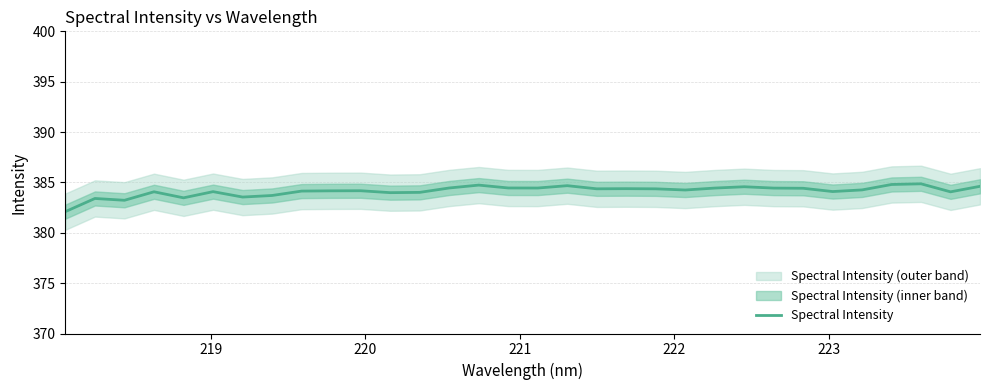

How many data points are above 384?

25